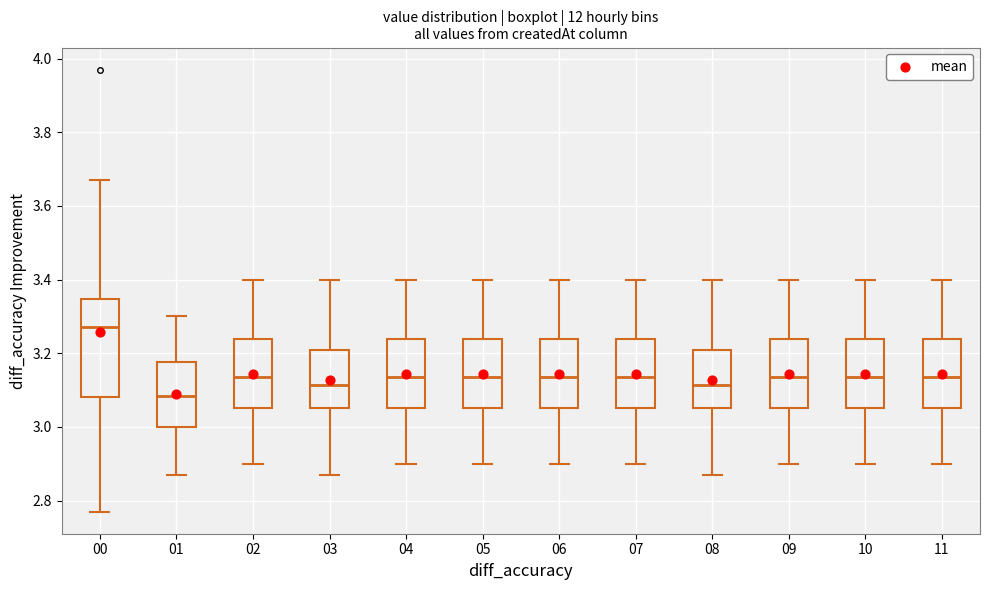

Reading left to right, transcribe this box plot: for each box, give where its median line is, the range the box spans, and where its two whiskers end, as read against the y-axis. The values are not printed on the chart, so give them approximately, as read against the axis.

00: median 3.28, box 3.08 to 3.34, whiskers 2.78 to 3.68
01: median 3.08, box 3.00 to 3.18, whiskers 2.88 to 3.30
02: median 3.14, box 3.06 to 3.24, whiskers 2.90 to 3.40
03: median 3.12, box 3.06 to 3.20, whiskers 2.88 to 3.40
04: median 3.14, box 3.06 to 3.24, whiskers 2.90 to 3.40
05: median 3.14, box 3.06 to 3.24, whiskers 2.90 to 3.40
06: median 3.14, box 3.06 to 3.24, whiskers 2.90 to 3.40
07: median 3.14, box 3.06 to 3.24, whiskers 2.90 to 3.40
08: median 3.12, box 3.06 to 3.20, whiskers 2.88 to 3.40
09: median 3.14, box 3.06 to 3.24, whiskers 2.90 to 3.40
10: median 3.14, box 3.06 to 3.24, whiskers 2.90 to 3.40
11: median 3.14, box 3.06 to 3.24, whiskers 2.90 to 3.40